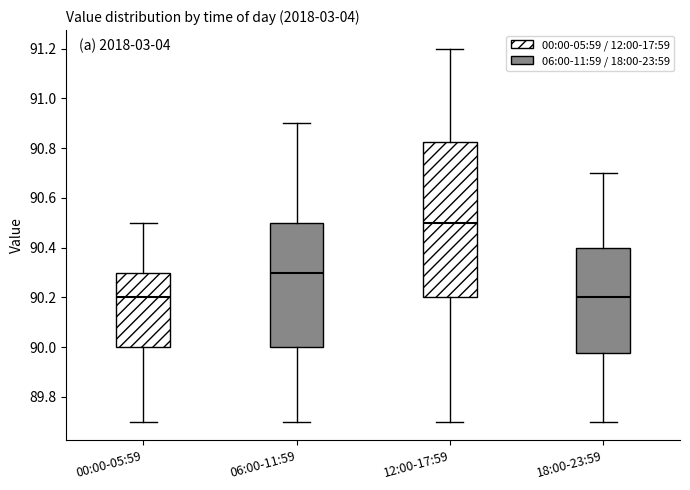

Which box is the tallest, from its lower edge to its upper edge?

12:00-17:59